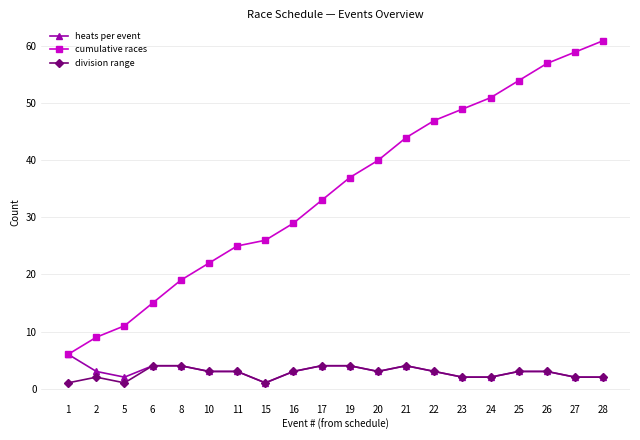

At which category is the sum across all series the highest?

28